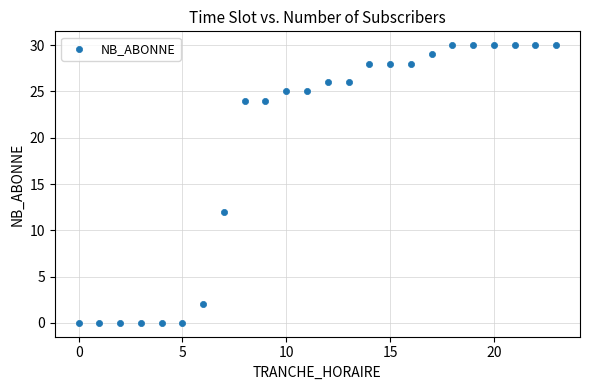

What Y value in the scatter plot is closest to 15?

12